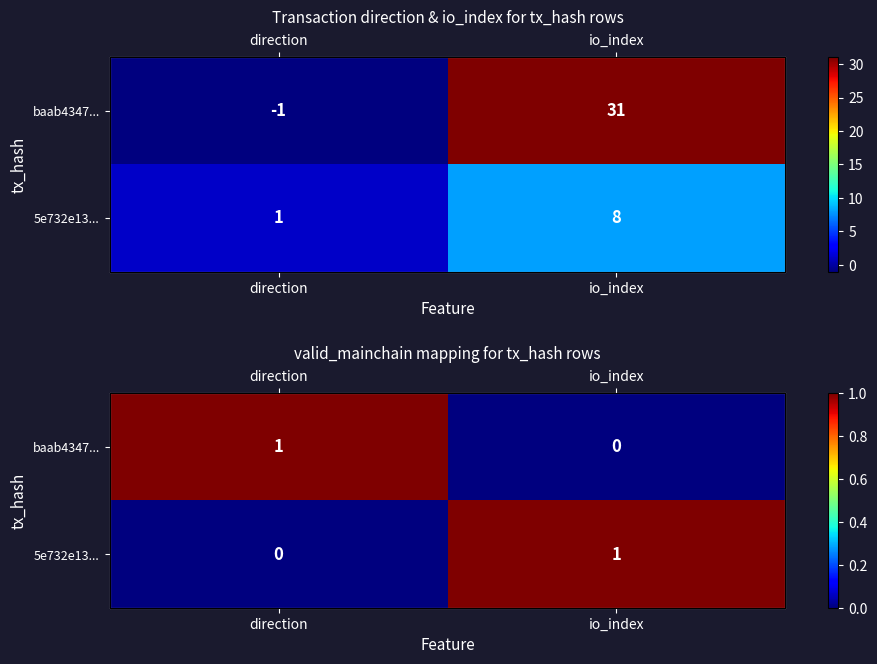

At which label is 5e732e13... closest to 0?

direction